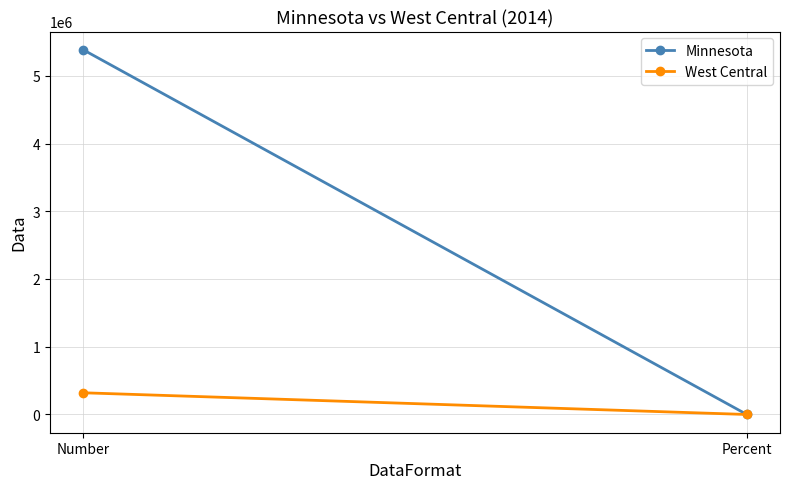

What is the difference between the Minnesota values at Number and Percent?

5383660